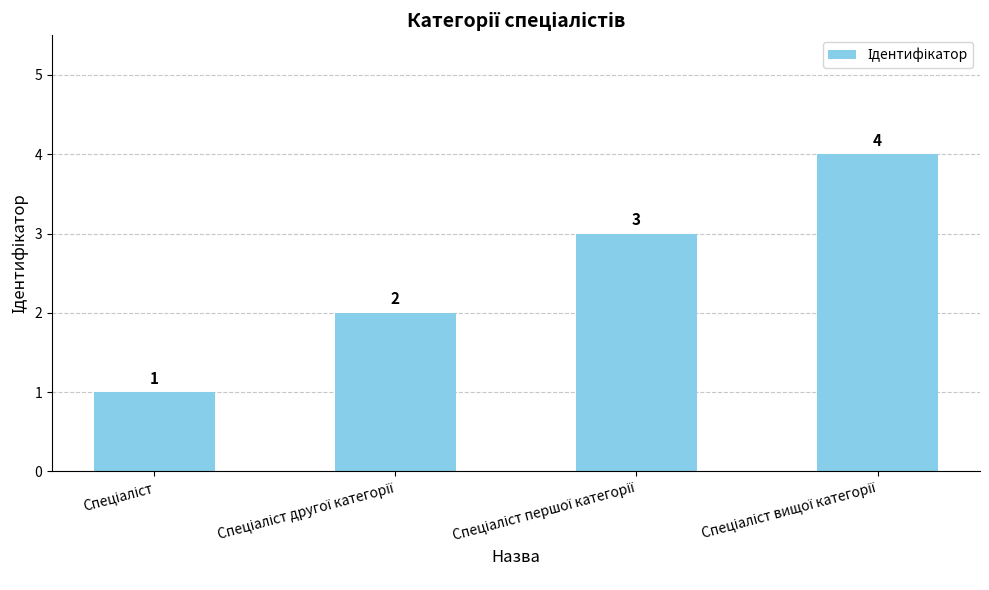

How many series are shown in this chart?

1